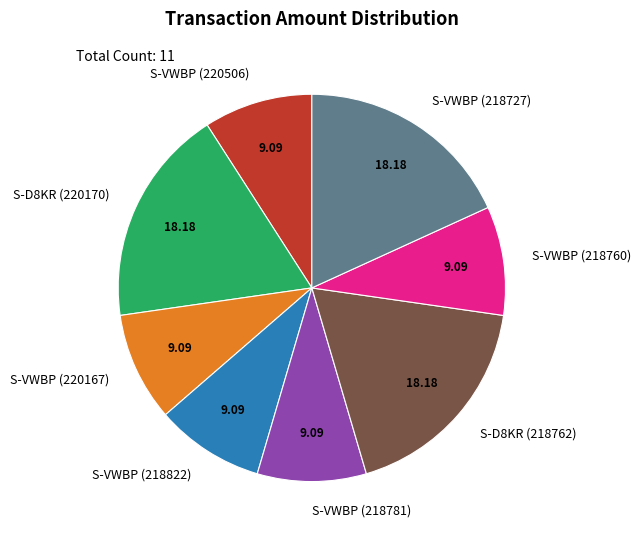

Combined, do S-D8KR (218762) and S-VWBP (220167) account for over 50%?

No